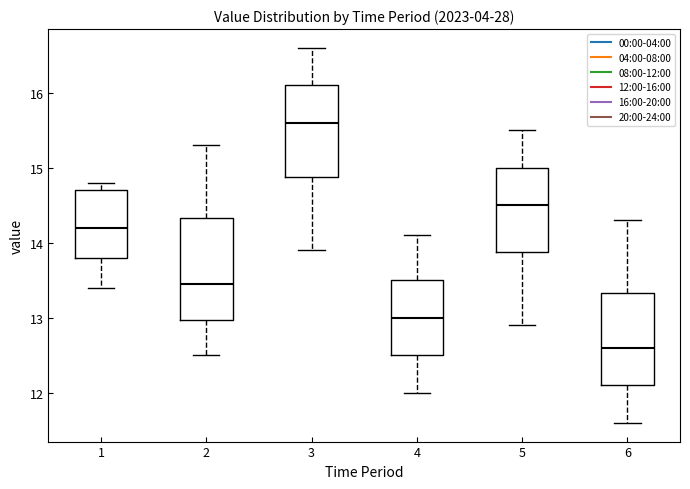

Where is the lower edge of the box at x = 2 on the y-axis? The values are not printed on the chart, so give them approximately, as read against the axis.

13.0